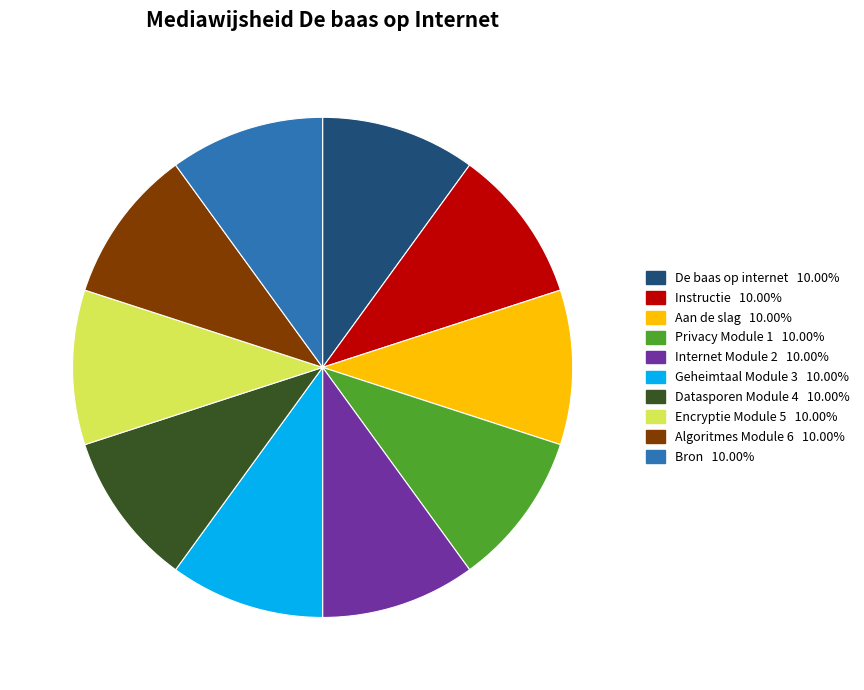

Is there any slice that represents more than half of the pie?

No